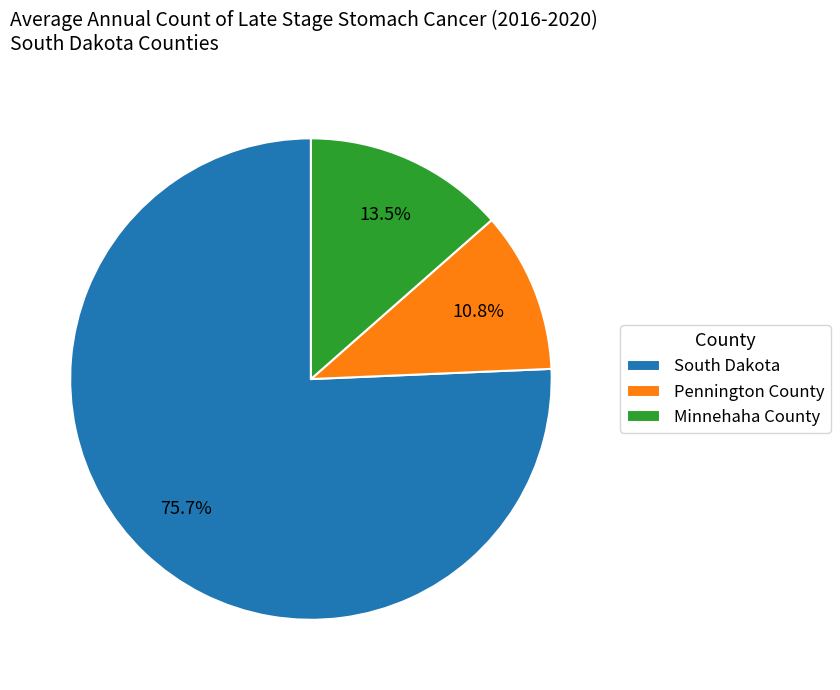

How many slices are in this pie chart?

3